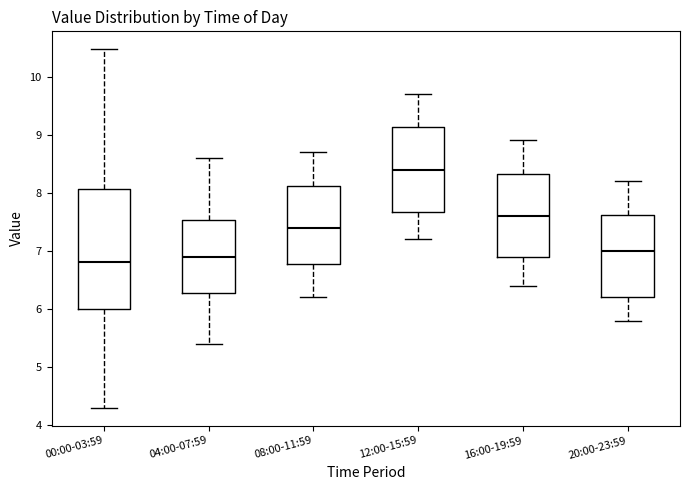

Reading left to right, transcribe this box plot: for each box, give where its median line is, the range the box spans, and where its two whiskers end, as read against the y-axis. The values are not printed on the chart, so give them approximately, as read against the axis.

00:00-03:59: median 6.8, box 6.0 to 8.1, whiskers 4.3 to 10.5
04:00-07:59: median 6.9, box 6.3 to 7.5, whiskers 5.4 to 8.6
08:00-11:59: median 7.4, box 6.8 to 8.1, whiskers 6.2 to 8.7
12:00-15:59: median 8.4, box 7.7 to 9.1, whiskers 7.2 to 9.7
16:00-19:59: median 7.6, box 6.9 to 8.3, whiskers 6.4 to 8.9
20:00-23:59: median 7.0, box 6.2 to 7.6, whiskers 5.8 to 8.2